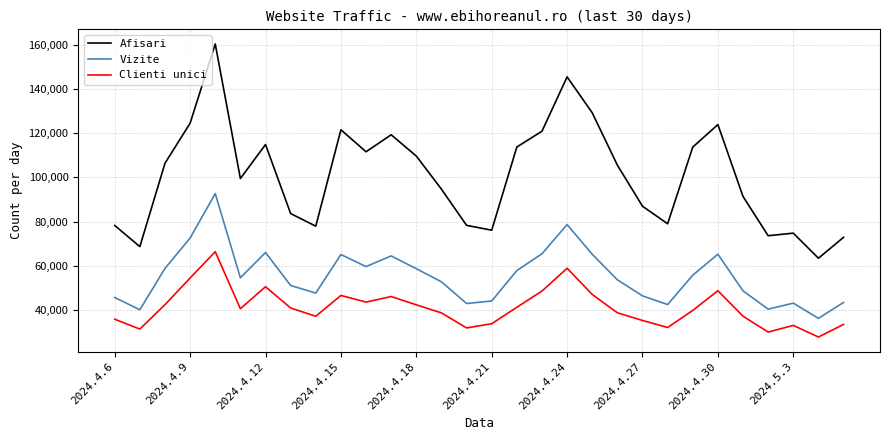

True or false: Clienti unici and Afisari cross at least once.

False